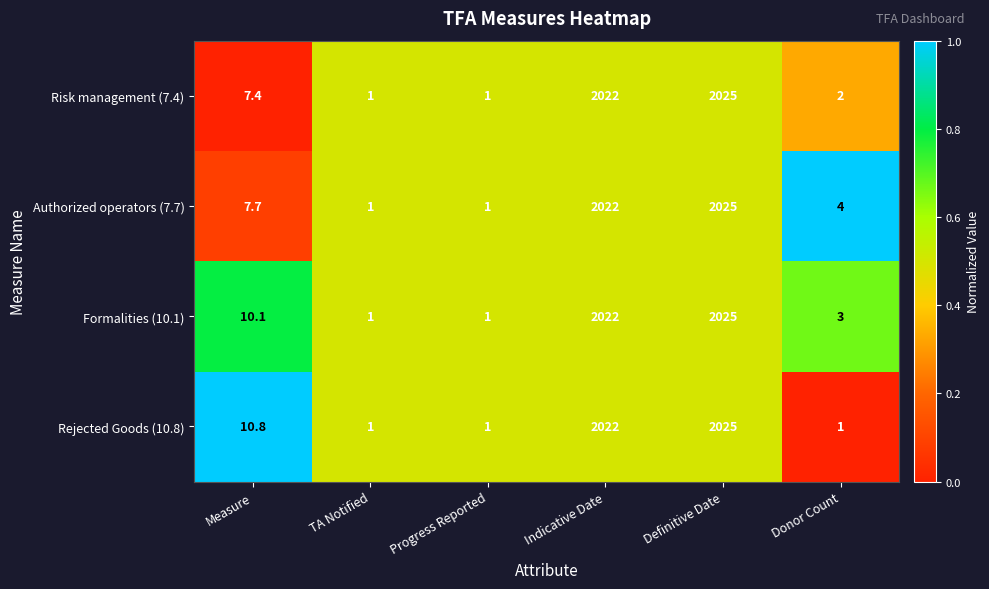

Which series has the largest total across all categories?

Formalities (10.1)